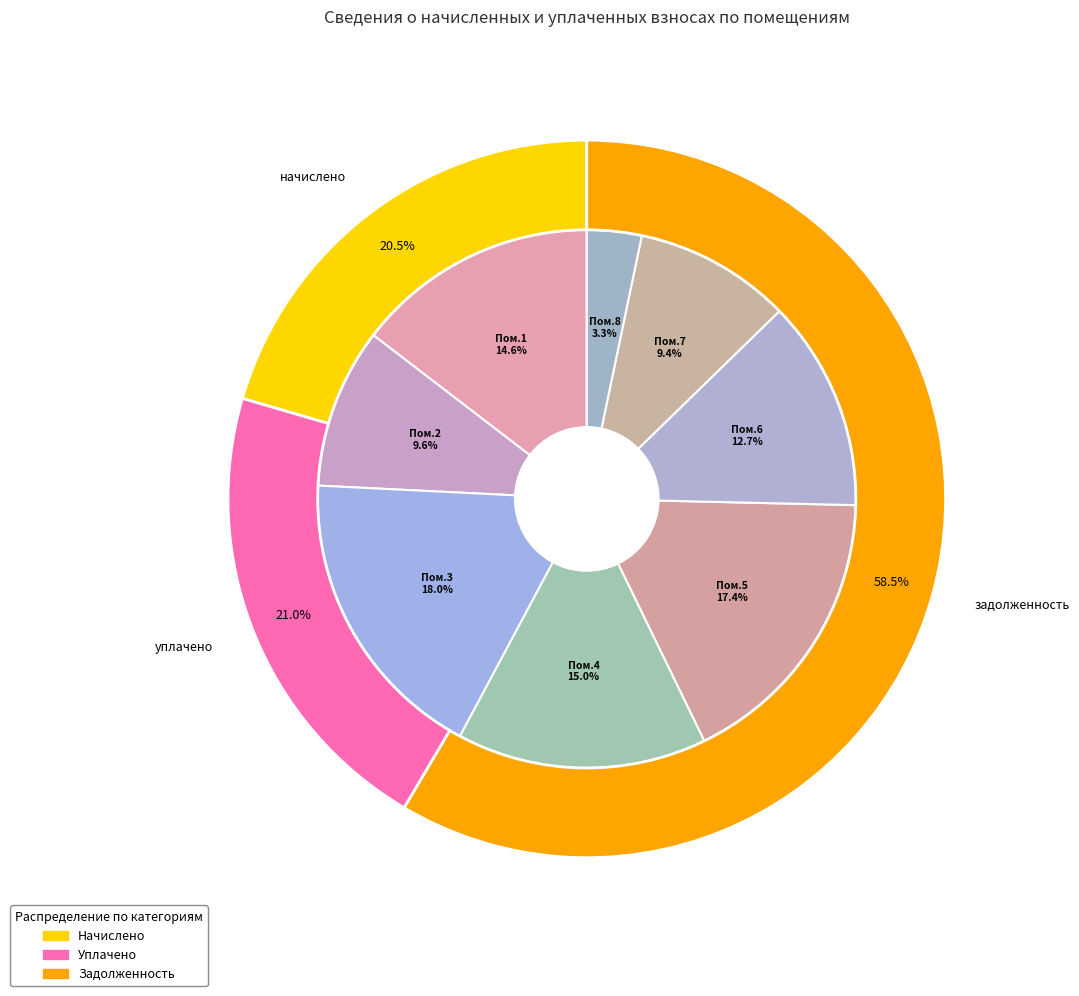

Is there any slice that represents more than half of the pie?

No